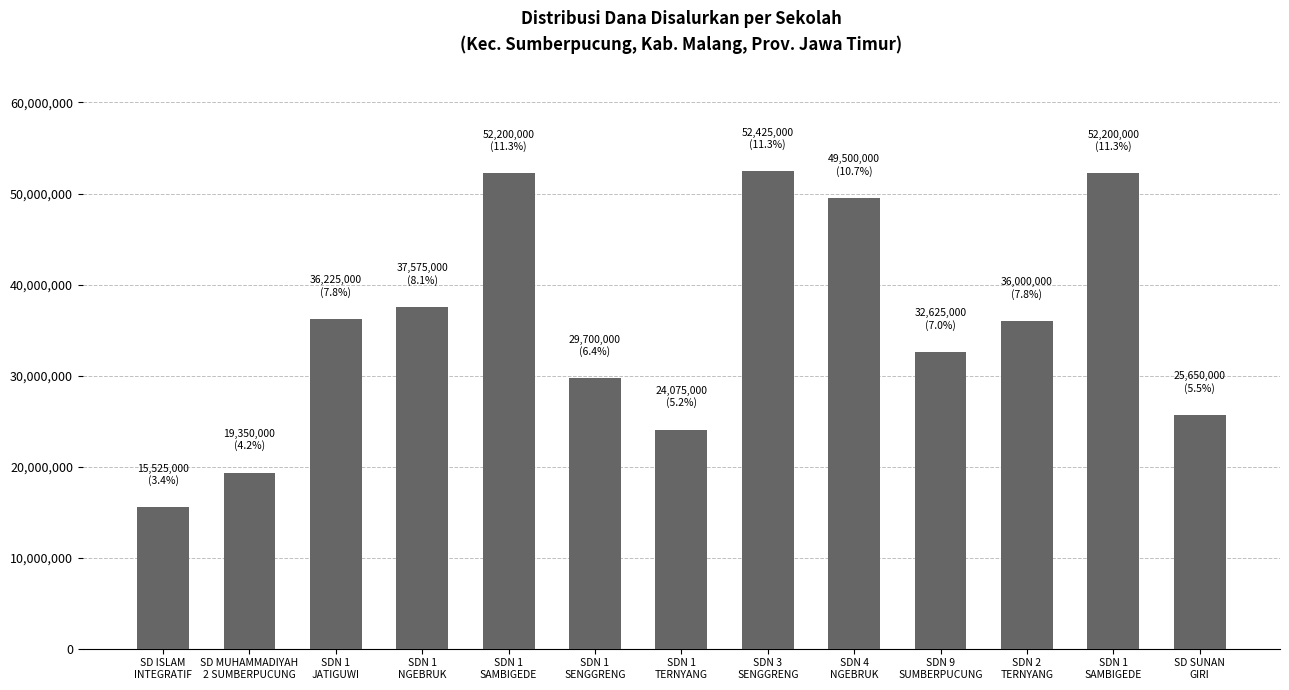

What is the change in value from SDN 3
SENGGRENG to SDN 1
SAMBIGEDE?

-225000